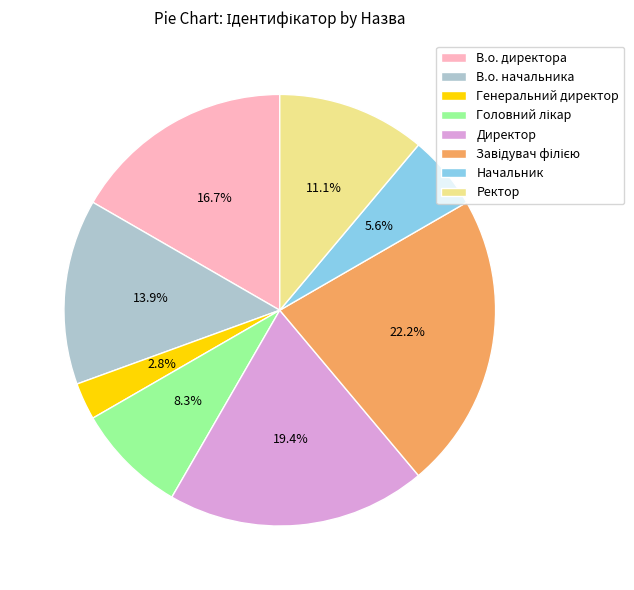

To the nearest percent, what percentage of the pie is Директор?

19%